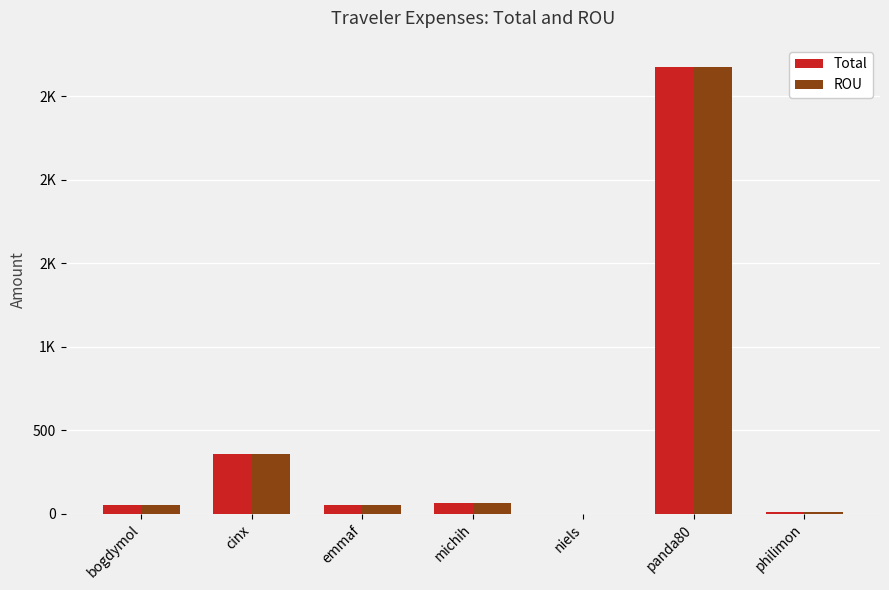

What is the total value across all series at philimon?

17.2